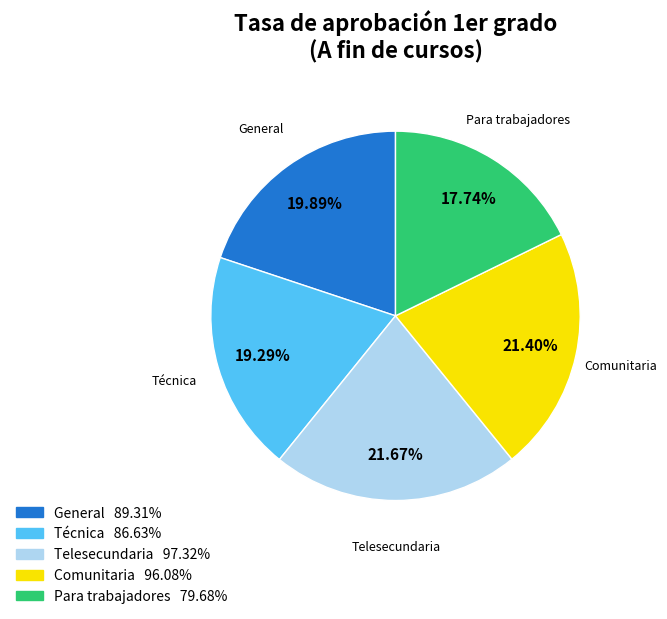

The Telesecundaria slice represents 27% of the pie. True or false?

False